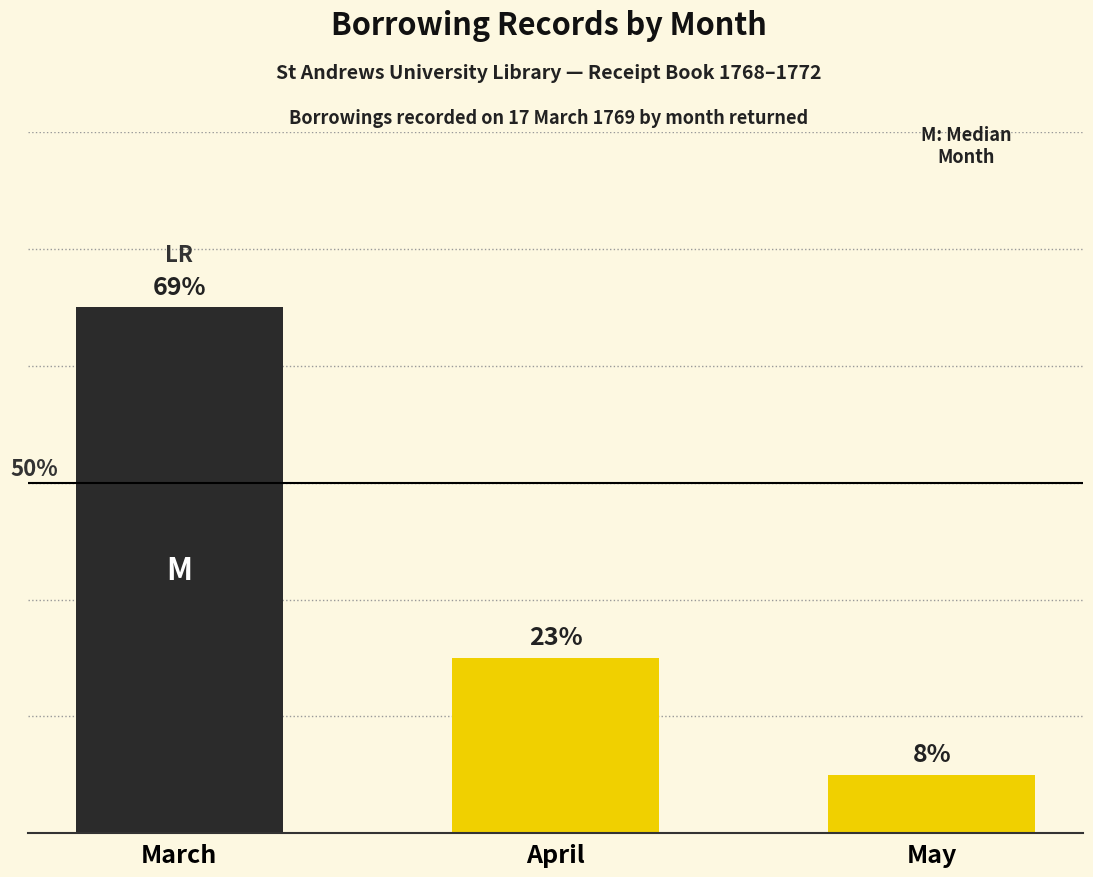

Does the chart contain stacked bars?

No